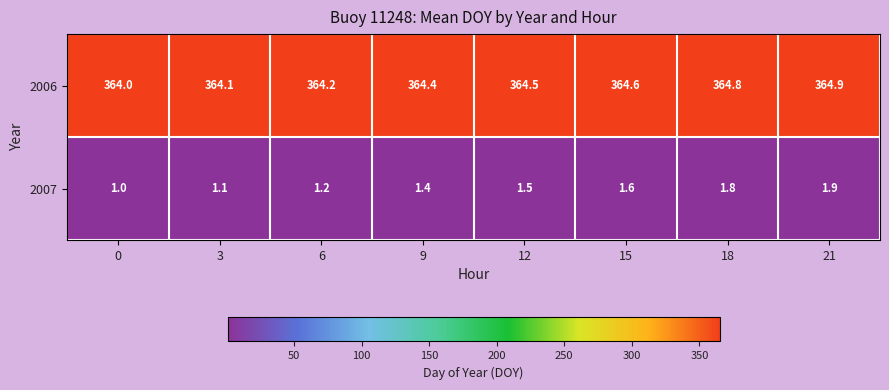

What is the average value of the 2007 series?

1.4